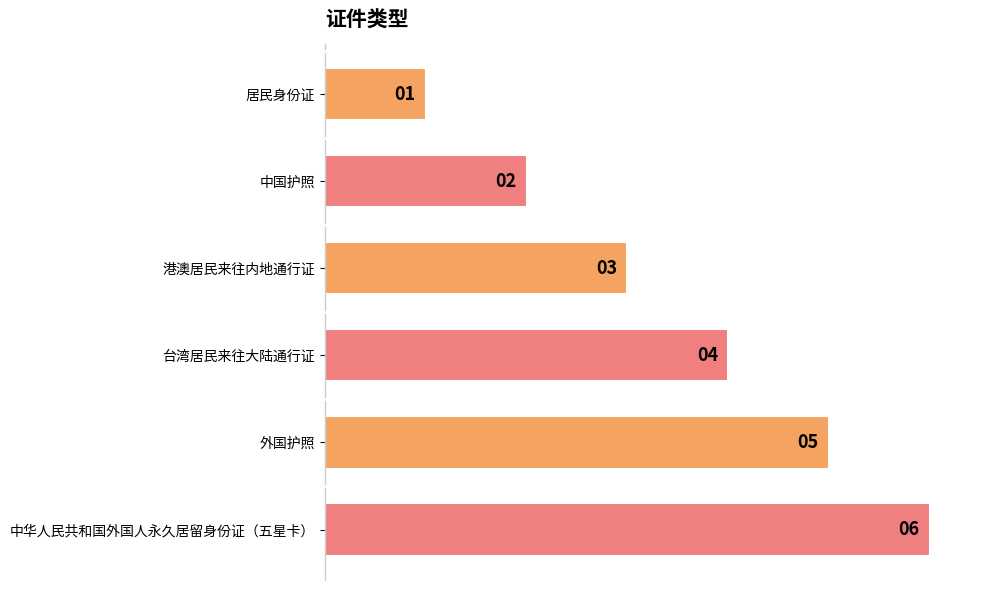

How many bars are there in total?

6